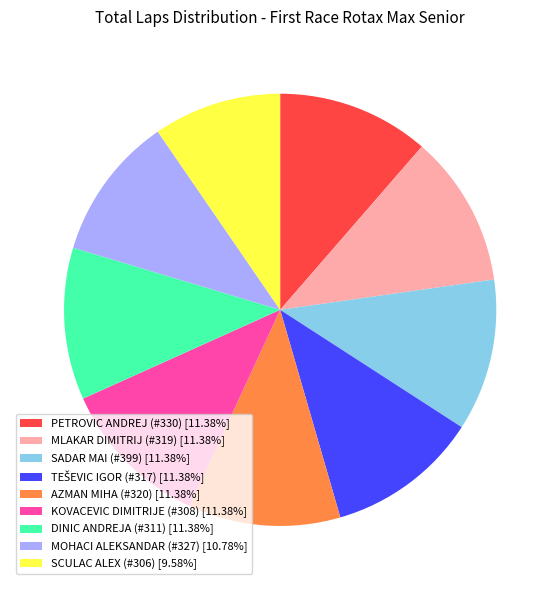

The SCULAC ALEX (#306) slice represents 20% of the pie. True or false?

False